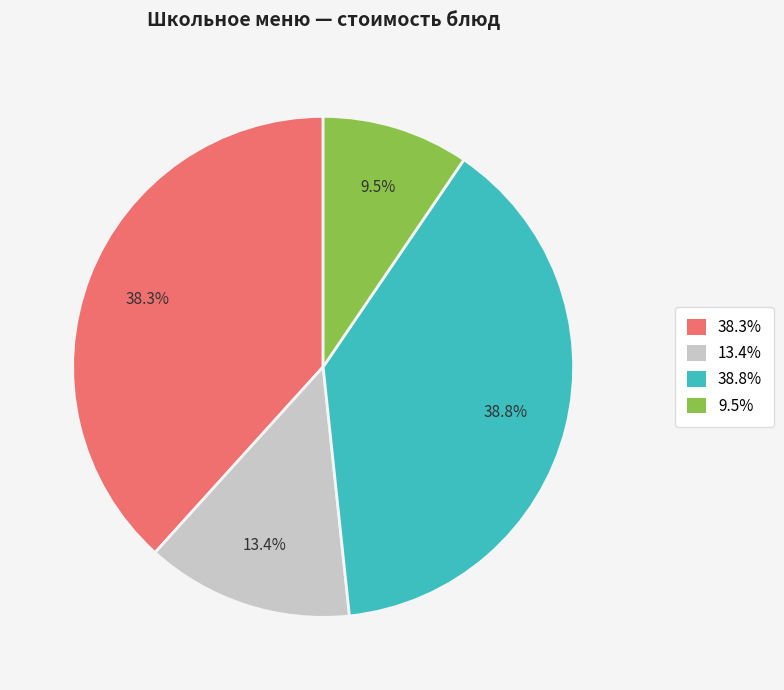

Does any single category account for the majority?

No